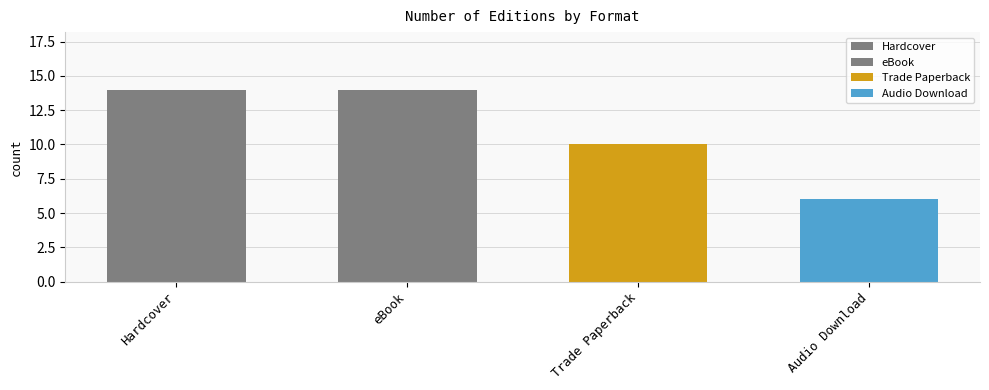

How many bars are there in total?

4